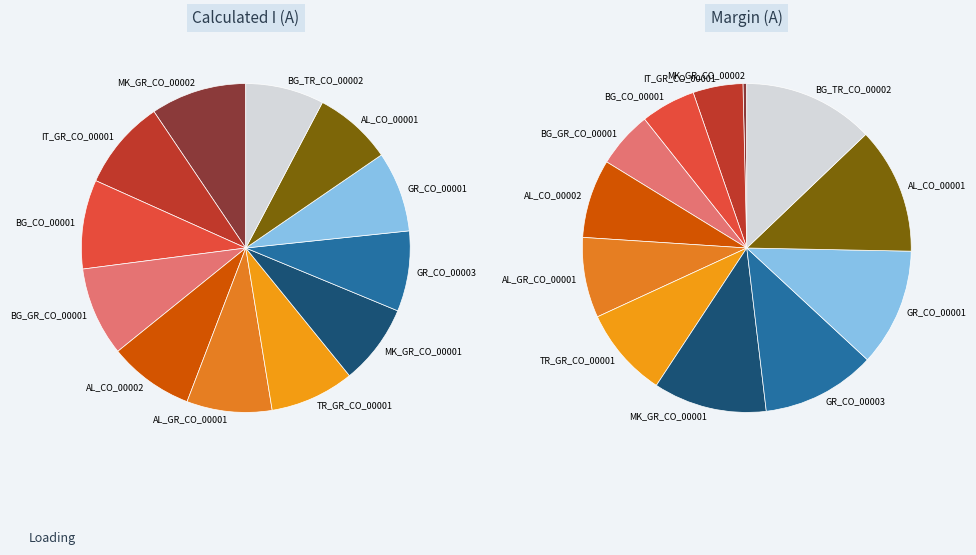

What is the change in value from MK_GR_CO_00002 to AL_CO_00002?

-11